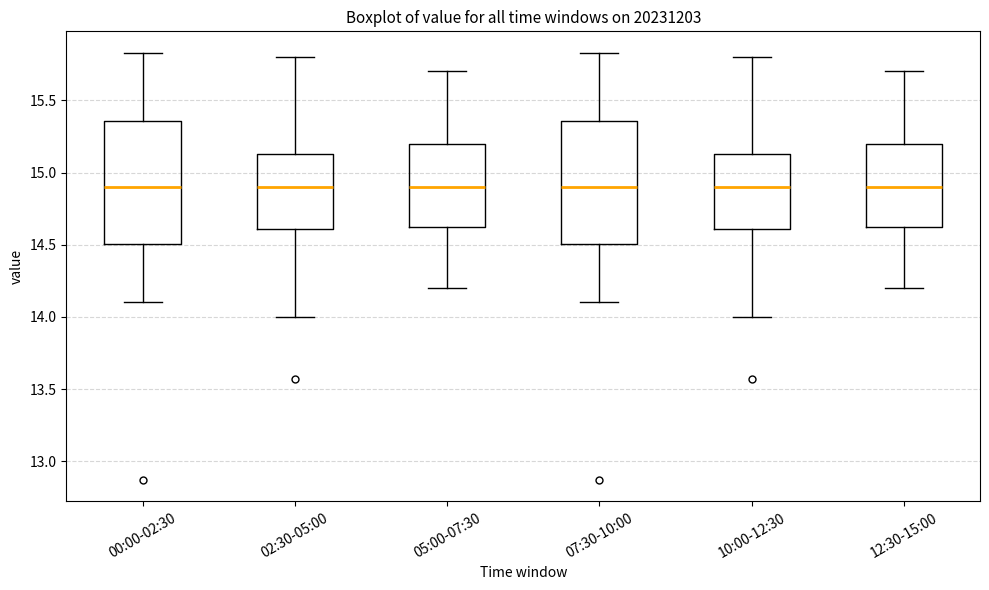

Reading left to right, transcribe this box plot: for each box, give where its median line is, the range the box spans, and where its two whiskers end, as read against the y-axis. The values are not printed on the chart, so give them approximately, as read against the axis.

00:00-02:30: median 14.90, box 14.50 to 15.35, whiskers 14.10 to 15.85
02:30-05:00: median 14.90, box 14.60 to 15.15, whiskers 14.00 to 15.80
05:00-07:30: median 14.90, box 14.65 to 15.20, whiskers 14.20 to 15.70
07:30-10:00: median 14.90, box 14.50 to 15.35, whiskers 14.10 to 15.85
10:00-12:30: median 14.90, box 14.60 to 15.15, whiskers 14.00 to 15.80
12:30-15:00: median 14.90, box 14.65 to 15.20, whiskers 14.20 to 15.70